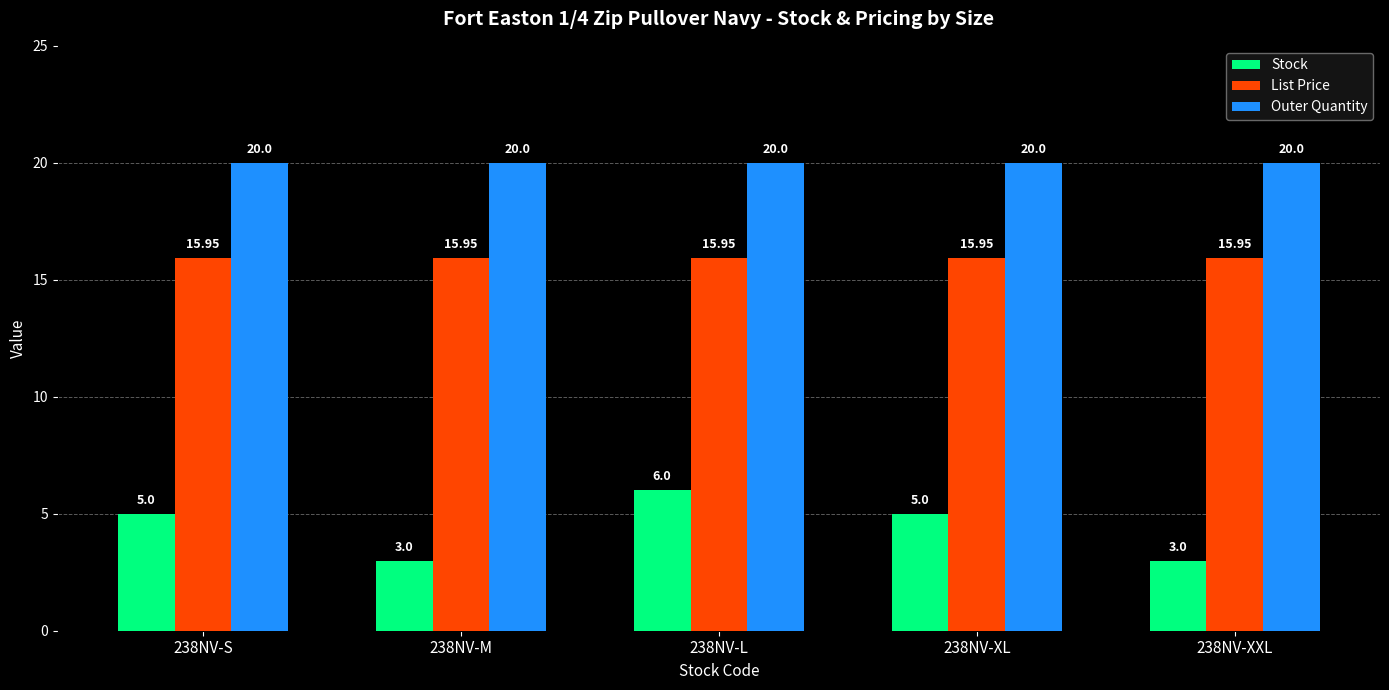

What is the minimum value shown in the chart?

3.0